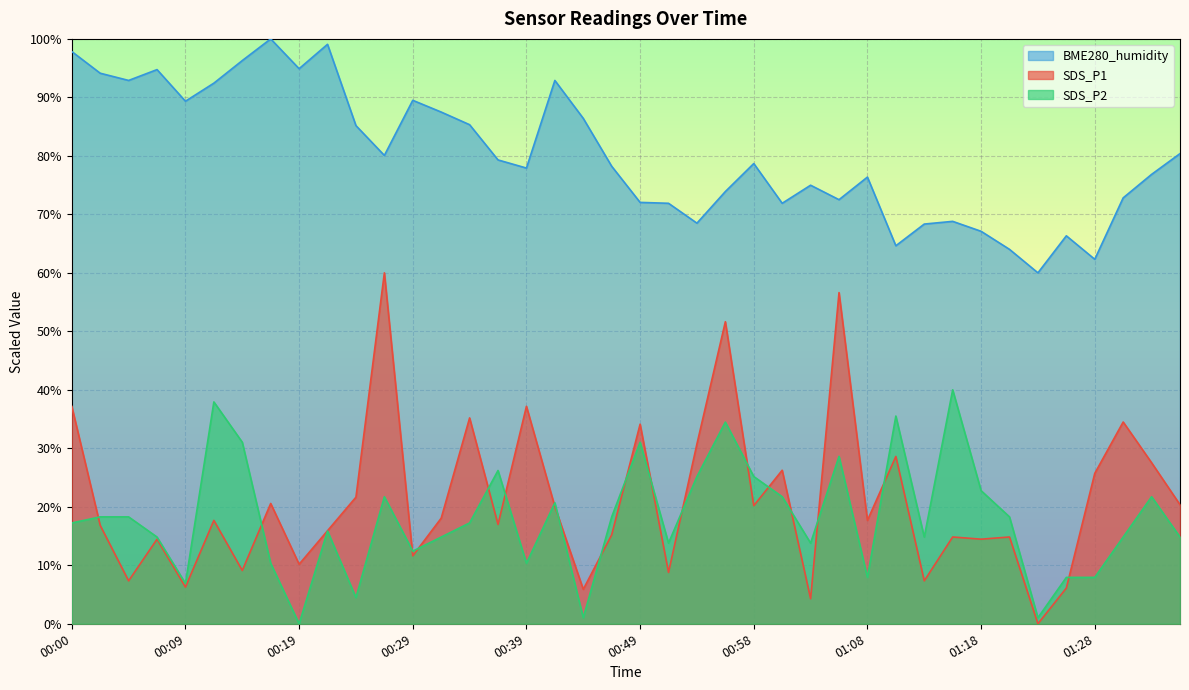

How many data points in BME280_humidity are less than 78?

19